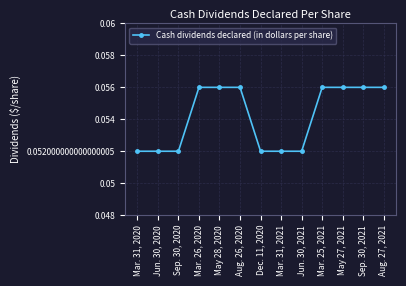

Is this an area chart (filled region under the line)?

No